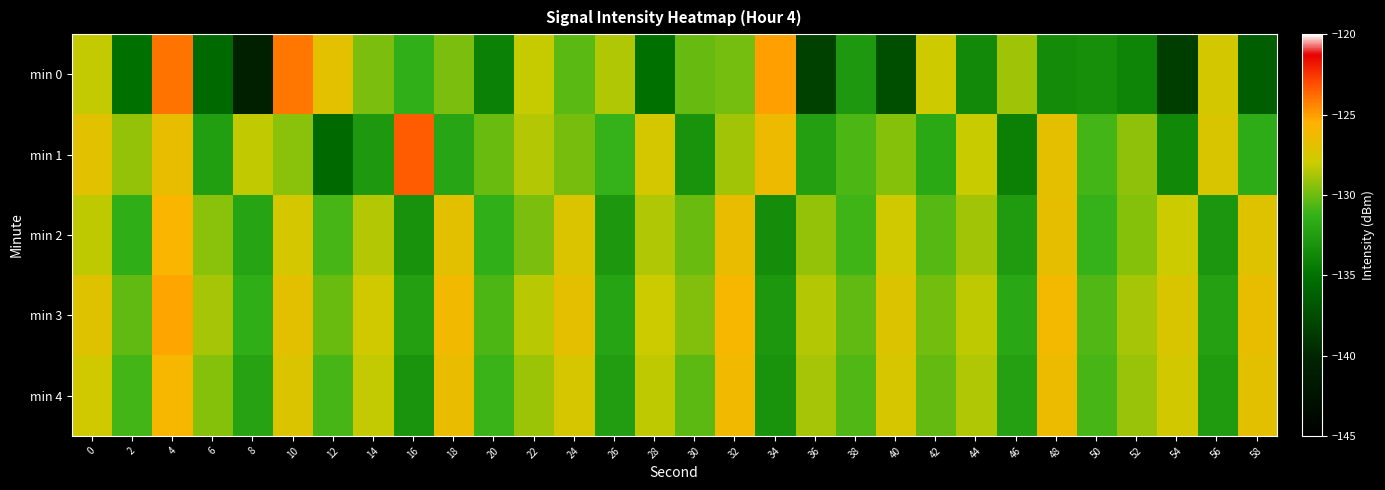

Count the number of categories in the chart.

30